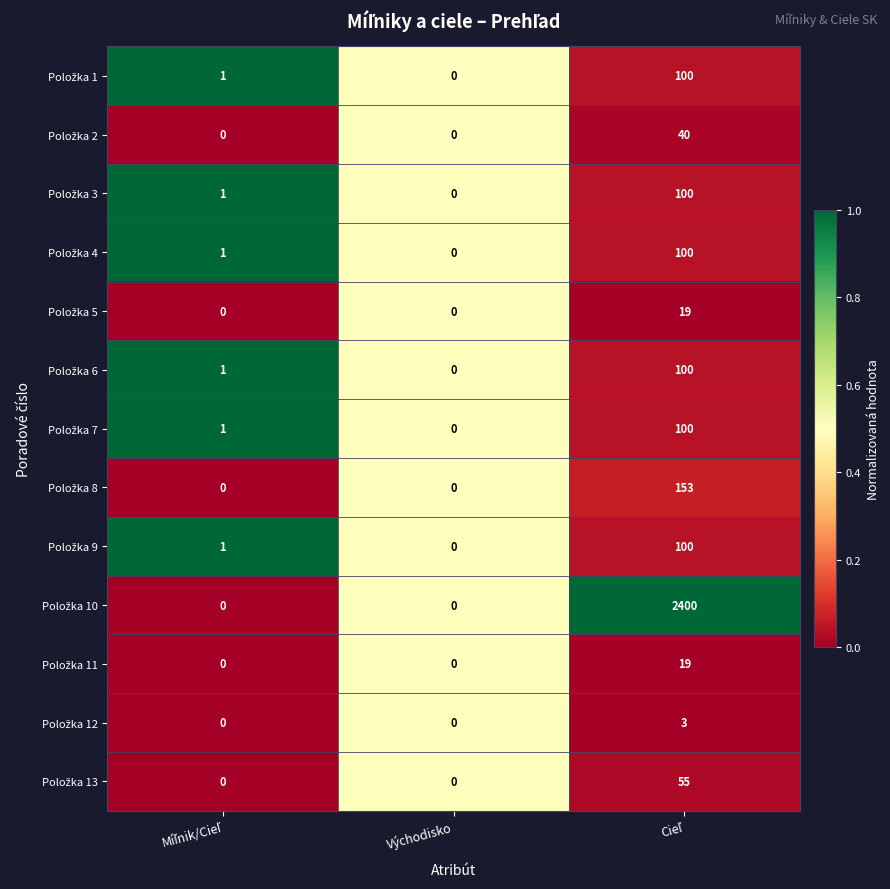

What is the maximum value shown in the chart?

2400